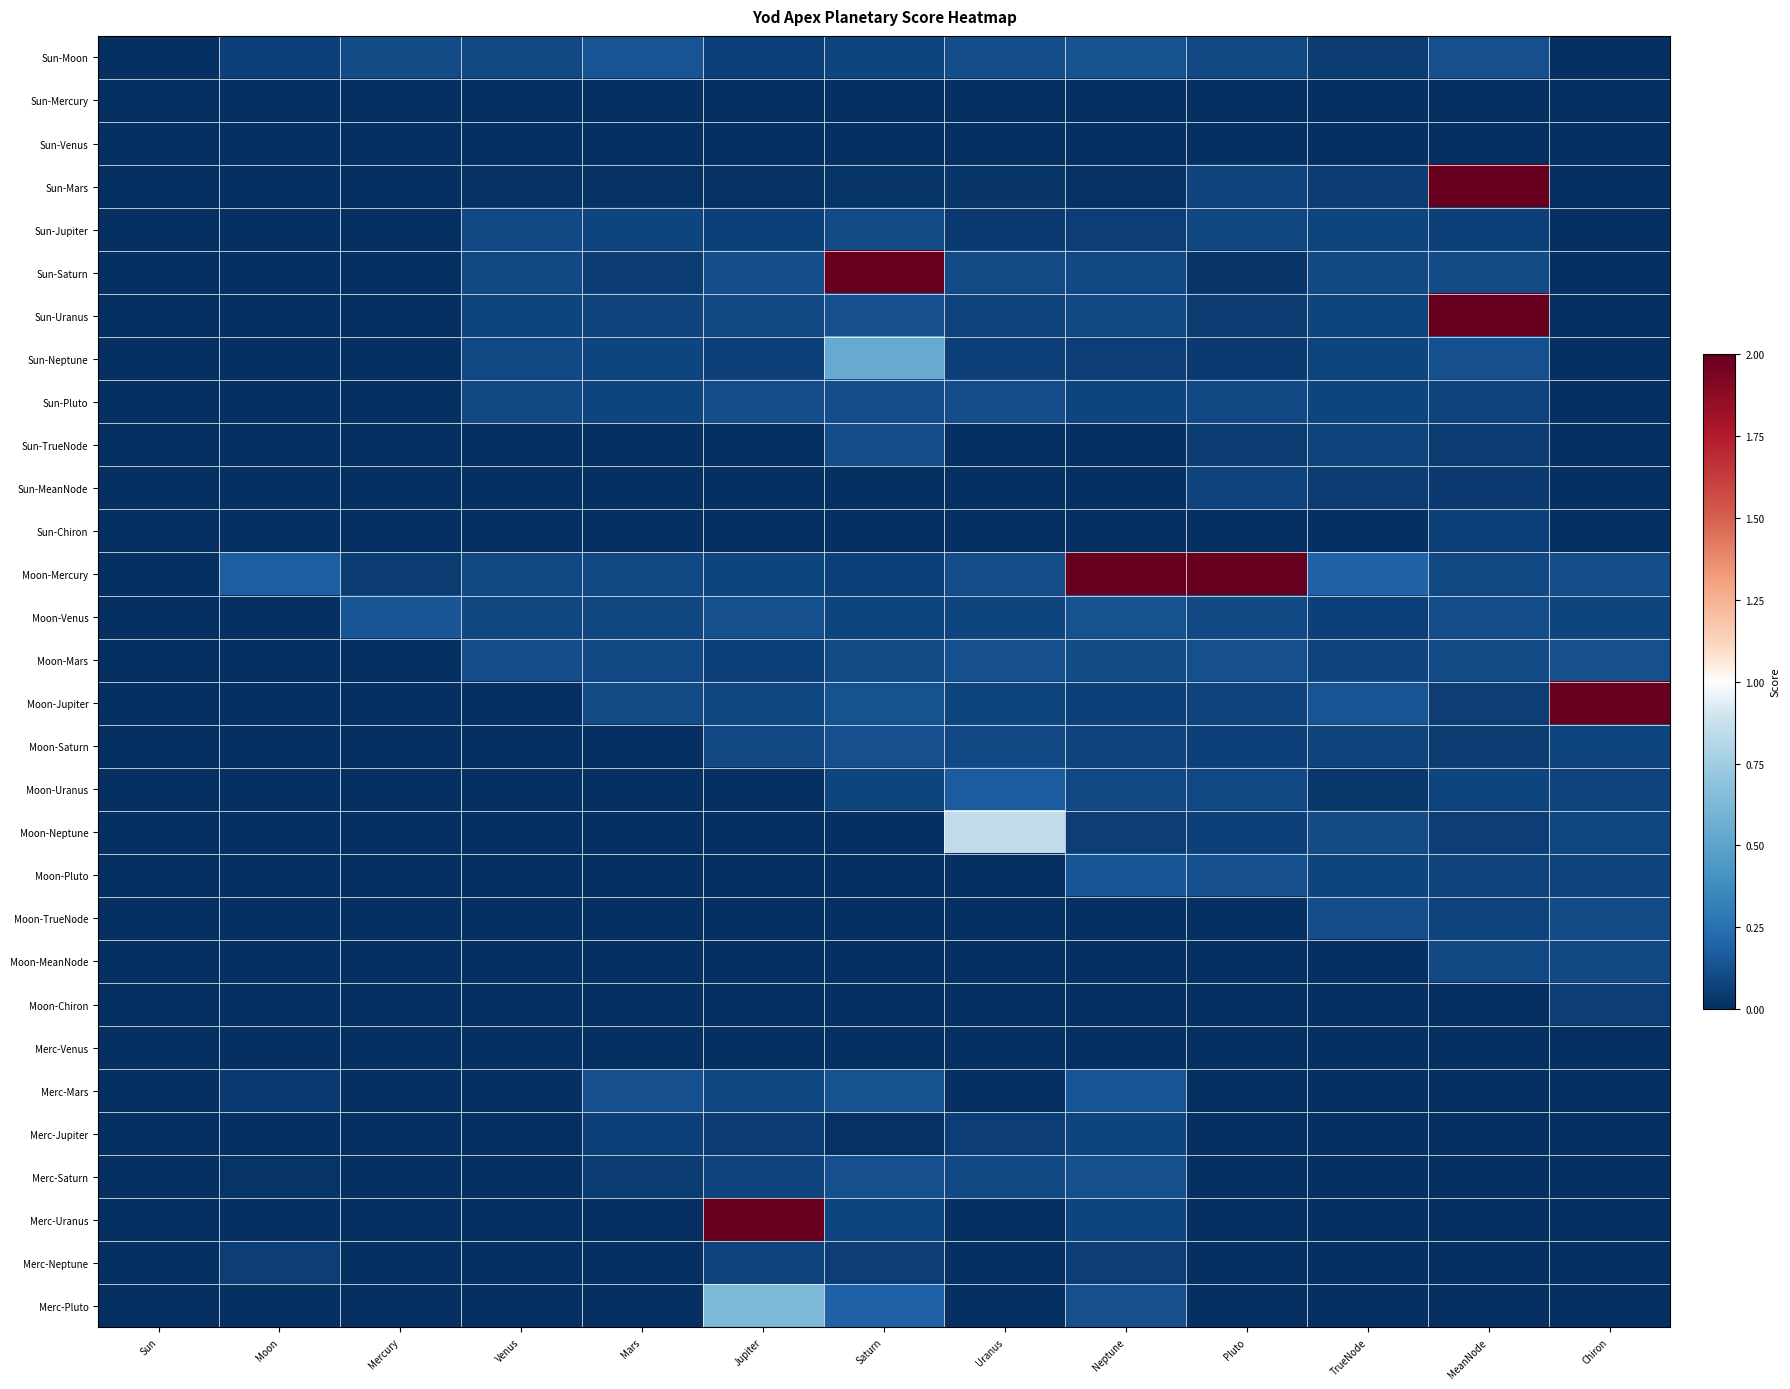

Reading left to right, list all the values displayed in this chart.

Sun-Moon: Sun=0.0	Moon=0.1	Mercury=0.1	Venus=0.1	Mars=0.1	Jupiter=0.1	Saturn=0.1	Uranus=0.1	Neptune=0.1	Pluto=0.1	TrueNode=0.1	MeanNode=0.1	Chiron=0.0
Sun-Mercury: Sun=0.0	Moon=0.0	Mercury=0.0	Venus=0.0	Mars=0.0	Jupiter=0.0	Saturn=0.0	Uranus=0.0	Neptune=0.0	Pluto=0.0	TrueNode=0.0	MeanNode=0.0	Chiron=0.0
Sun-Venus: Sun=0.0	Moon=0.0	Mercury=0.0	Venus=0.0	Mars=0.0	Jupiter=0.0	Saturn=0.0	Uranus=0.0	Neptune=0.0	Pluto=0.0	TrueNode=0.0	MeanNode=0.0	Chiron=0.0
Sun-Mars: Sun=0.0	Moon=0.0	Mercury=0.0	Venus=0.0	Mars=0.0	Jupiter=0.0	Saturn=0.0	Uranus=0.0	Neptune=0.0	Pluto=0.1	TrueNode=0.1	MeanNode=15.1	Chiron=0.0
Sun-Jupiter: Sun=0.0	Moon=0.0	Mercury=0.0	Venus=0.1	Mars=0.1	Jupiter=0.1	Saturn=0.1	Uranus=0.0	Neptune=0.1	Pluto=0.1	TrueNode=0.1	MeanNode=0.1	Chiron=0.0
Sun-Saturn: Sun=0.0	Moon=0.0	Mercury=0.0	Venus=0.1	Mars=0.1	Jupiter=0.1	Saturn=7.1	Uranus=0.1	Neptune=0.1	Pluto=0.0	TrueNode=0.1	MeanNode=0.1	Chiron=0.0
Sun-Uranus: Sun=0.0	Moon=0.0	Mercury=0.0	Venus=0.1	Mars=0.1	Jupiter=0.1	Saturn=0.1	Uranus=0.1	Neptune=0.1	Pluto=0.0	TrueNode=0.1	MeanNode=8.1	Chiron=0.0
Sun-Neptune: Sun=0.0	Moon=0.0	Mercury=0.0	Venus=0.1	Mars=0.1	Jupiter=0.1	Saturn=0.5	Uranus=0.1	Neptune=0.1	Pluto=0.0	TrueNode=0.1	MeanNode=0.1	Chiron=0.0
Sun-Pluto: Sun=0.0	Moon=0.0	Mercury=0.0	Venus=0.1	Mars=0.1	Jupiter=0.1	Saturn=0.1	Uranus=0.1	Neptune=0.1	Pluto=0.1	TrueNode=0.1	MeanNode=0.1	Chiron=0.0
Sun-TrueNode: Sun=0.0	Moon=0.0	Mercury=0.0	Venus=0.0	Mars=0.0	Jupiter=0.0	Saturn=0.1	Uranus=0.0	Neptune=0.0	Pluto=0.1	TrueNode=0.1	MeanNode=0.1	Chiron=0.0
Sun-MeanNode: Sun=0.0	Moon=0.0	Mercury=0.0	Venus=0.0	Mars=0.0	Jupiter=0.0	Saturn=0.0	Uranus=0.0	Neptune=0.0	Pluto=0.1	TrueNode=0.1	MeanNode=0.0	Chiron=0.0
Sun-Chiron: Sun=0.0	Moon=0.0	Mercury=0.0	Venus=0.0	Mars=0.0	Jupiter=0.0	Saturn=0.0	Uranus=0.0	Neptune=0.0	Pluto=0.0	TrueNode=0.0	MeanNode=0.1	Chiron=0.0
Moon-Mercury: Sun=0.0	Moon=0.2	Mercury=0.0	Venus=0.1	Mars=0.1	Jupiter=0.1	Saturn=0.1	Uranus=0.1	Neptune=8.8	Pluto=8.1	TrueNode=0.2	MeanNode=0.1	Chiron=0.1
Moon-Venus: Sun=0.0	Moon=0.0	Mercury=0.1	Venus=0.1	Mars=0.1	Jupiter=0.1	Saturn=0.1	Uranus=0.1	Neptune=0.1	Pluto=0.1	TrueNode=0.1	MeanNode=0.1	Chiron=0.1
Moon-Mars: Sun=0.0	Moon=0.0	Mercury=0.0	Venus=0.1	Mars=0.1	Jupiter=0.1	Saturn=0.1	Uranus=0.1	Neptune=0.1	Pluto=0.1	TrueNode=0.1	MeanNode=0.1	Chiron=0.1
Moon-Jupiter: Sun=0.0	Moon=0.0	Mercury=0.0	Venus=0.0	Mars=0.1	Jupiter=0.1	Saturn=0.1	Uranus=0.1	Neptune=0.1	Pluto=0.1	TrueNode=0.1	MeanNode=0.1	Chiron=6.2
Moon-Saturn: Sun=0.0	Moon=0.0	Mercury=0.0	Venus=0.0	Mars=0.0	Jupiter=0.1	Saturn=0.1	Uranus=0.1	Neptune=0.1	Pluto=0.1	TrueNode=0.1	MeanNode=0.1	Chiron=0.1
Moon-Uranus: Sun=0.0	Moon=0.0	Mercury=0.0	Venus=0.0	Mars=0.0	Jupiter=0.0	Saturn=0.1	Uranus=0.2	Neptune=0.1	Pluto=0.1	TrueNode=0.0	MeanNode=0.1	Chiron=0.1
Moon-Neptune: Sun=0.0	Moon=0.0	Mercury=0.0	Venus=0.0	Mars=0.0	Jupiter=0.0	Saturn=0.0	Uranus=0.9	Neptune=0.1	Pluto=0.1	TrueNode=0.1	MeanNode=0.1	Chiron=0.1
Moon-Pluto: Sun=0.0	Moon=0.0	Mercury=0.0	Venus=0.0	Mars=0.0	Jupiter=0.0	Saturn=0.0	Uranus=0.0	Neptune=0.1	Pluto=0.1	TrueNode=0.1	MeanNode=0.1	Chiron=0.1
Moon-TrueNode: Sun=0.0	Moon=0.0	Mercury=0.0	Venus=0.0	Mars=0.0	Jupiter=0.0	Saturn=0.0	Uranus=0.0	Neptune=0.0	Pluto=0.0	TrueNode=0.1	MeanNode=0.1	Chiron=0.1
Moon-MeanNode: Sun=0.0	Moon=0.0	Mercury=0.0	Venus=0.0	Mars=0.0	Jupiter=0.0	Saturn=0.0	Uranus=0.0	Neptune=0.0	Pluto=0.0	TrueNode=0.0	MeanNode=0.1	Chiron=0.1
Moon-Chiron: Sun=0.0	Moon=0.0	Mercury=0.0	Venus=0.0	Mars=0.0	Jupiter=0.0	Saturn=0.0	Uranus=0.0	Neptune=0.0	Pluto=0.0	TrueNode=0.0	MeanNode=0.0	Chiron=0.1
Merc-Venus: Sun=0.0	Moon=0.0	Mercury=0.0	Venus=0.0	Mars=0.0	Jupiter=0.0	Saturn=0.0	Uranus=0.0	Neptune=0.0	Pluto=0.0	TrueNode=0.0	MeanNode=0.0	Chiron=0.0
Merc-Mars: Sun=0.0	Moon=0.0	Mercury=0.0	Venus=0.0	Mars=0.1	Jupiter=0.1	Saturn=0.1	Uranus=0.0	Neptune=0.1	Pluto=0.0	TrueNode=0.0	MeanNode=0.0	Chiron=0.0
Merc-Jupiter: Sun=0.0	Moon=0.0	Mercury=0.0	Venus=0.0	Mars=0.1	Jupiter=0.1	Saturn=0.0	Uranus=0.1	Neptune=0.1	Pluto=0.0	TrueNode=0.0	MeanNode=0.0	Chiron=0.0
Merc-Saturn: Sun=0.0	Moon=0.0	Mercury=0.0	Venus=0.0	Mars=0.0	Jupiter=0.1	Saturn=0.1	Uranus=0.1	Neptune=0.1	Pluto=0.0	TrueNode=0.0	MeanNode=0.0	Chiron=0.0
Merc-Uranus: Sun=0.0	Moon=0.0	Mercury=0.0	Venus=0.0	Mars=0.0	Jupiter=22.4	Saturn=0.1	Uranus=0.0	Neptune=0.1	Pluto=0.0	TrueNode=0.0	MeanNode=0.0	Chiron=0.0
Merc-Neptune: Sun=0.0	Moon=0.1	Mercury=0.0	Venus=0.0	Mars=0.0	Jupiter=0.1	Saturn=0.1	Uranus=0.0	Neptune=0.1	Pluto=0.0	TrueNode=0.0	MeanNode=0.0	Chiron=0.0
Merc-Pluto: Sun=0.0	Moon=0.0	Mercury=0.0	Venus=0.0	Mars=0.0	Jupiter=0.6	Saturn=0.2	Uranus=0.0	Neptune=0.1	Pluto=0.0	TrueNode=0.0	MeanNode=0.0	Chiron=0.0